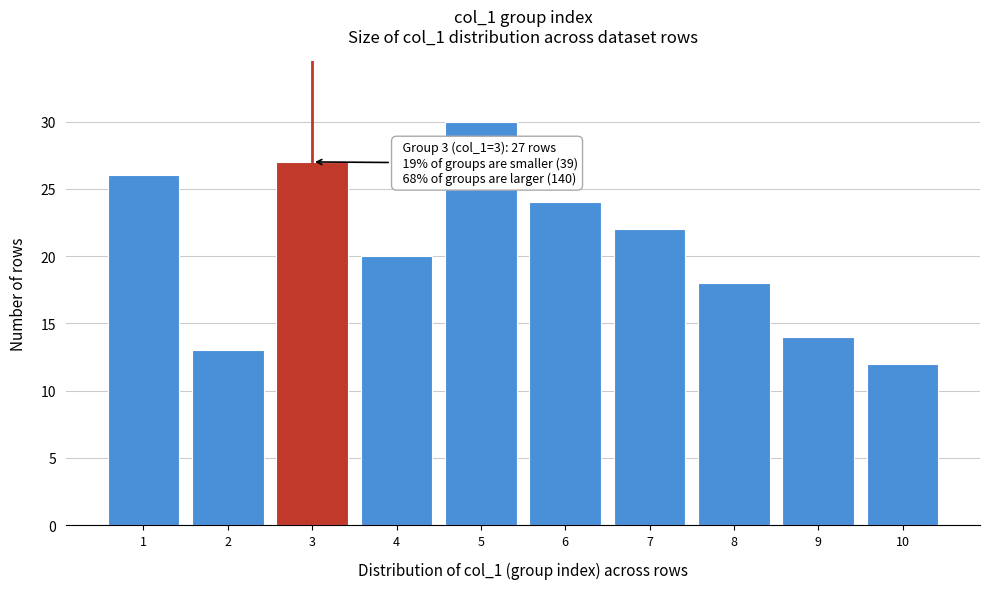

Reading left to right, transcribe all the data shown in this chart.

1=26	2=13	3=27	4=20	5=30	6=24	7=22	8=18	9=14	10=12